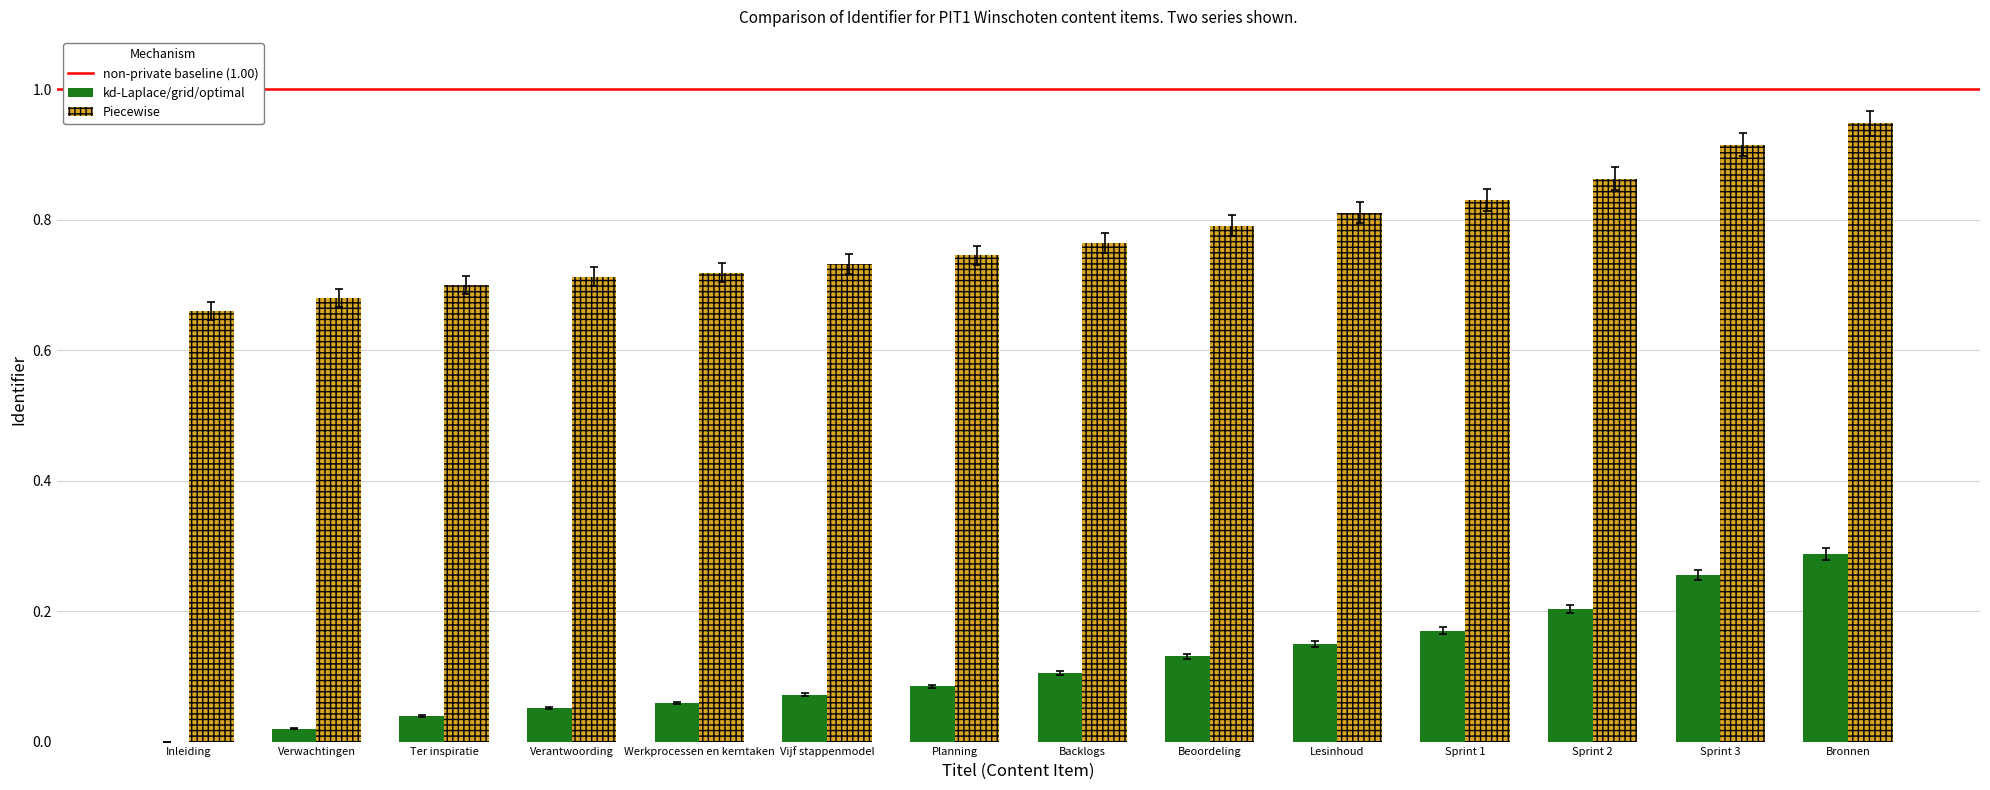

What is the sum of the Piecewise values at Backlogs and Bronnen?

1.7